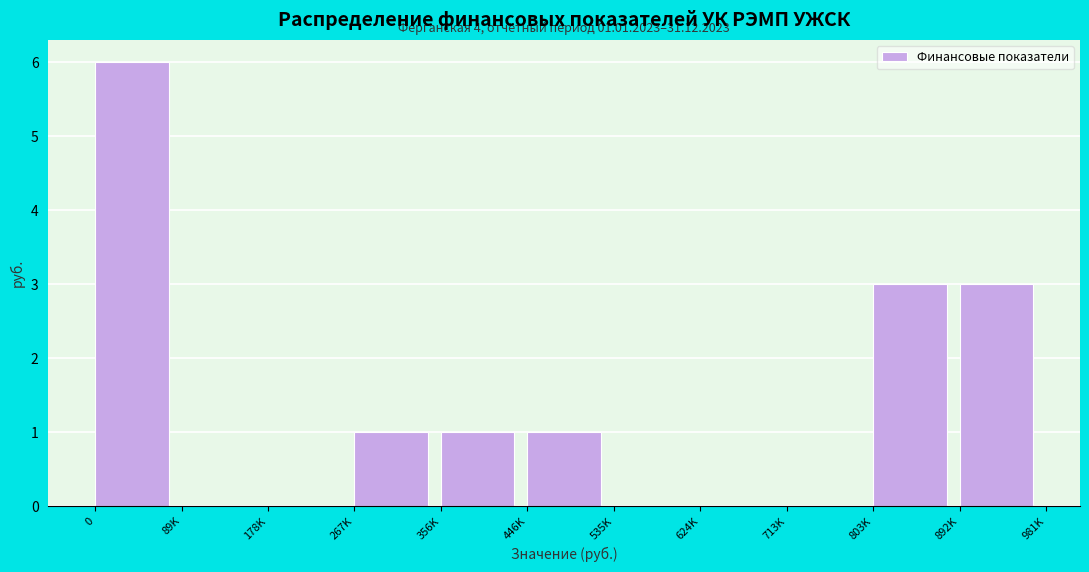

Reading left to right, list all the values displayed in this chart.

0=6	89K=0	178K=0	267K=1	356K=1	446K=1	535K=0	624K=0	713K=0	803K=3	892K=3